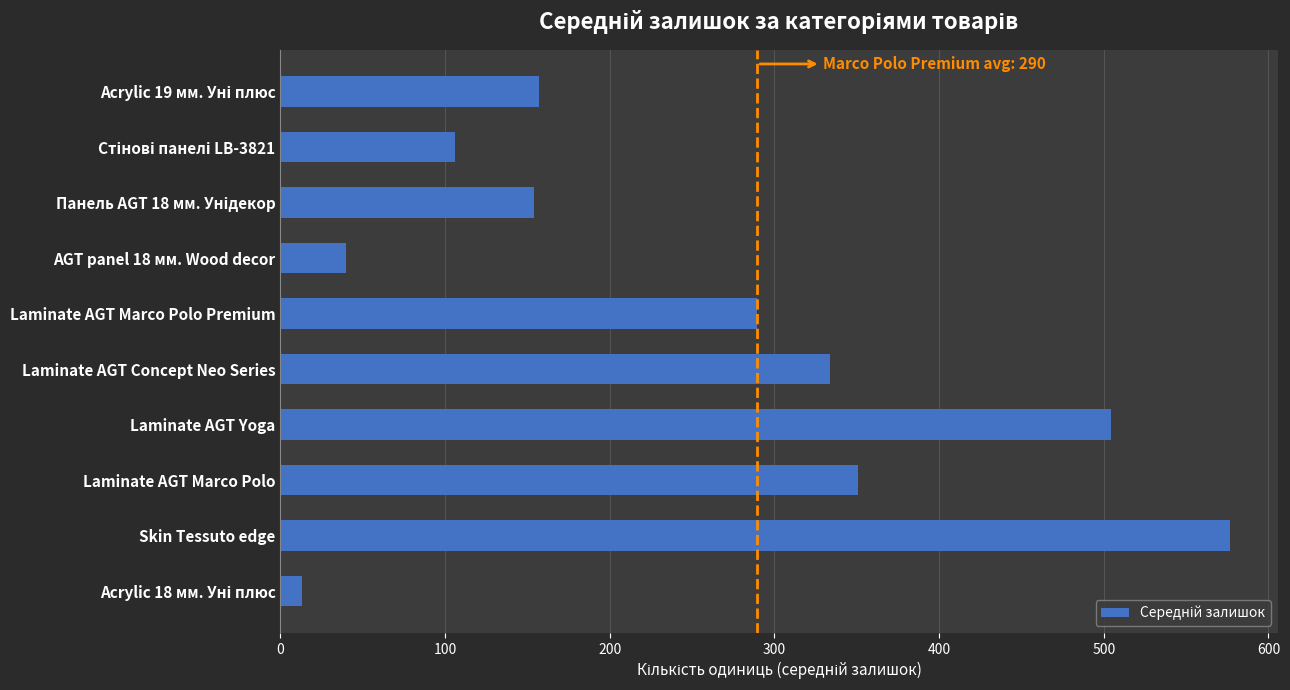

What is the minimum value shown in the chart?

13.0